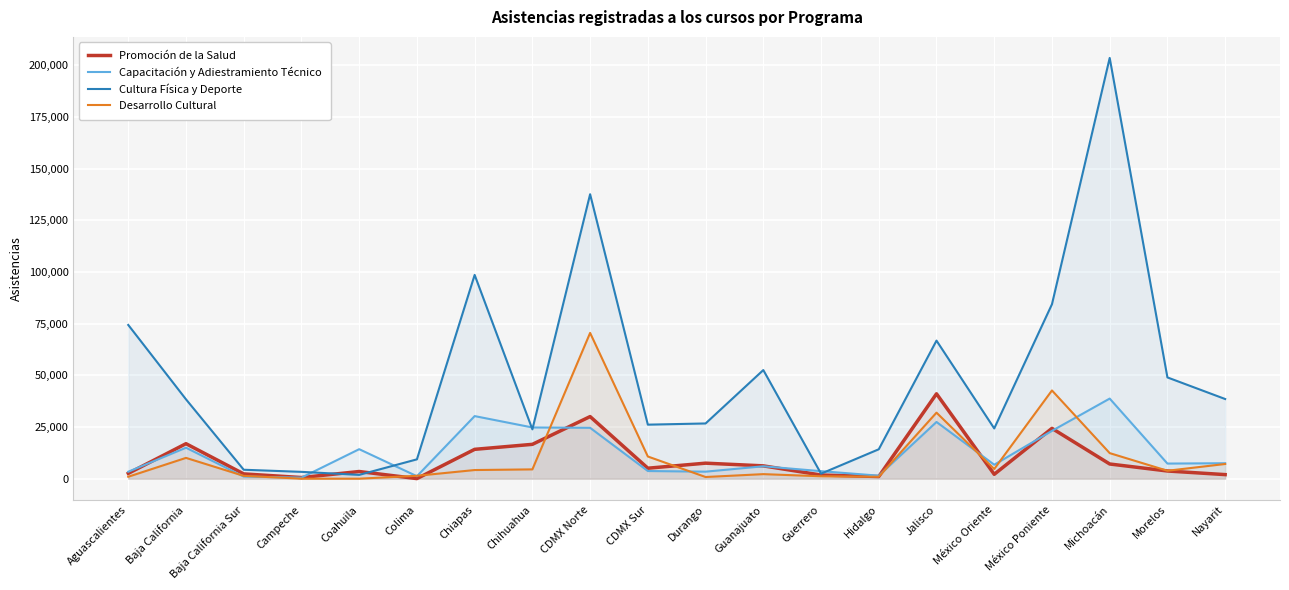

Rank the series at México Poniente from lowest to highest value.

Capacitación y Adiestramiento Técnico, Promoción de la Salud, Desarrollo Cultural, Cultura Física y Deporte